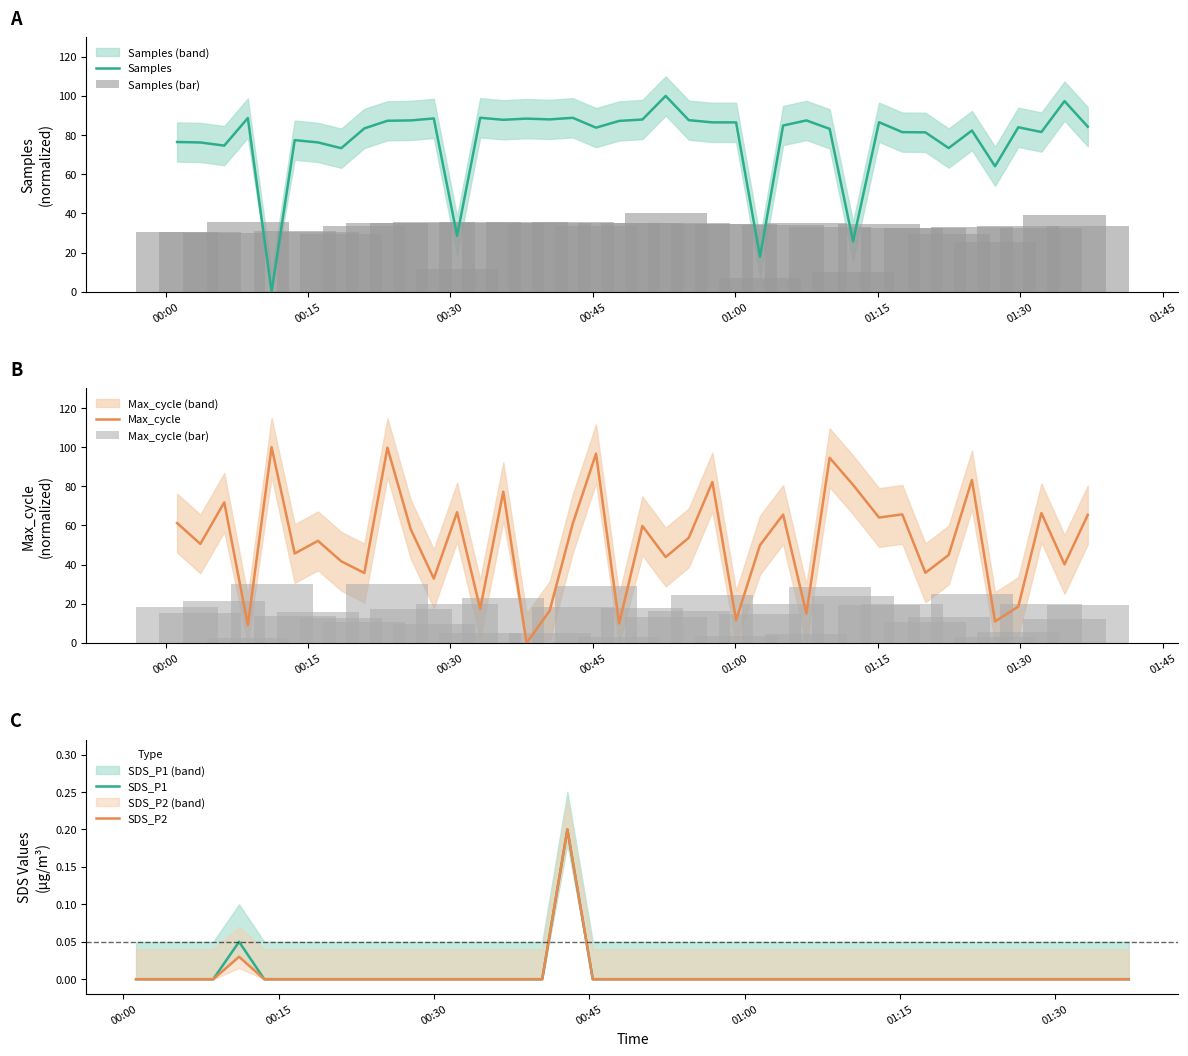

At how many categories does at least one series exceed 17?

40